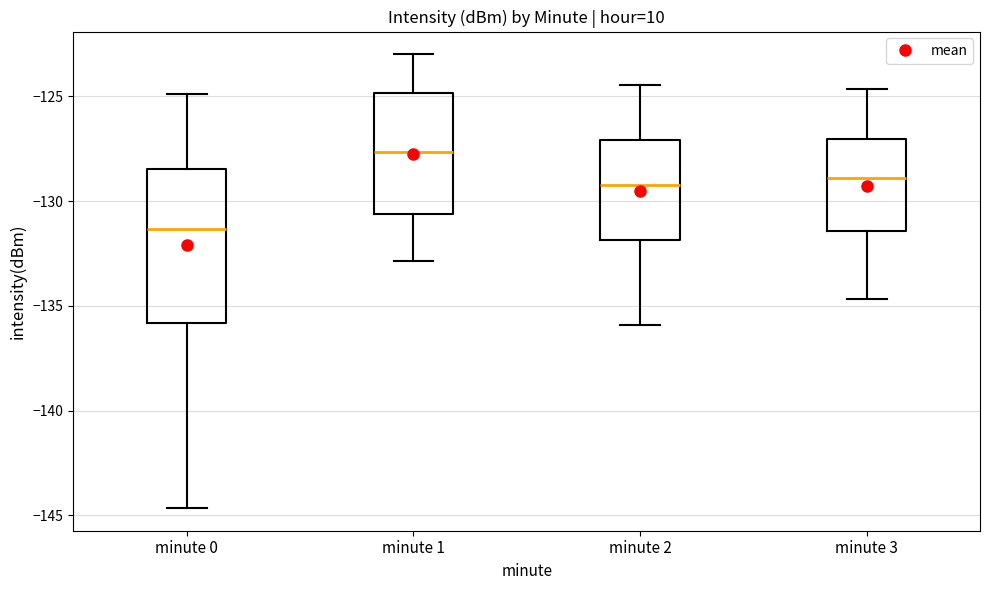

Reading left to right, read every box against the y-axis: the position of its median line, the range the box covers, and the ends of its whiskers. The values are not printed on the chart, so give them approximately, as read against the axis.

minute 0: median -131.5, box -136.0 to -128.5, whiskers -144.5 to -125.0
minute 1: median -127.5, box -130.5 to -125.0, whiskers -133.0 to -123.0
minute 2: median -129.0, box -132.0 to -127.0, whiskers -136.0 to -124.5
minute 3: median -129.0, box -131.5 to -127.0, whiskers -134.5 to -124.5